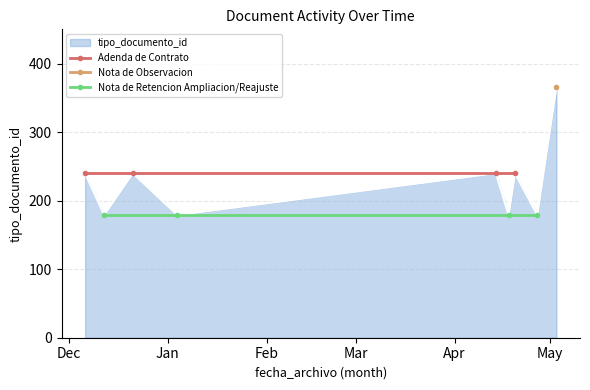

What is the label of the 4th point from the left?

Mar